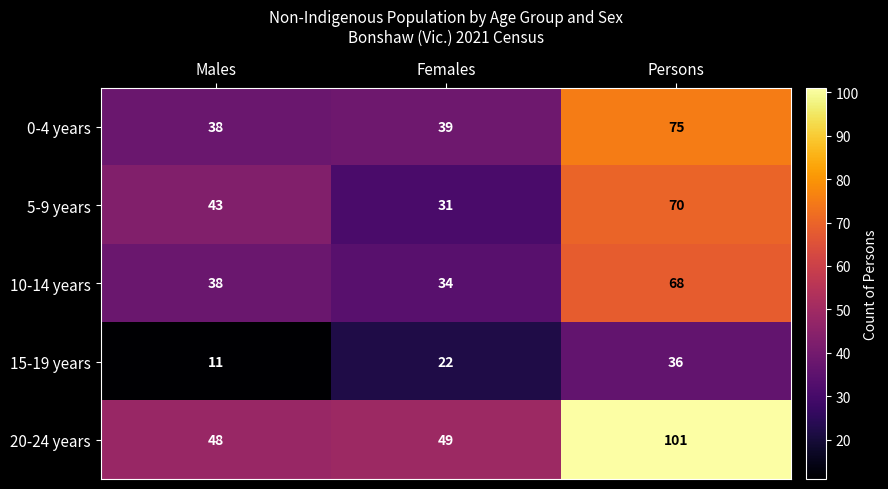

What is the sum of all 15-19 years values?

69